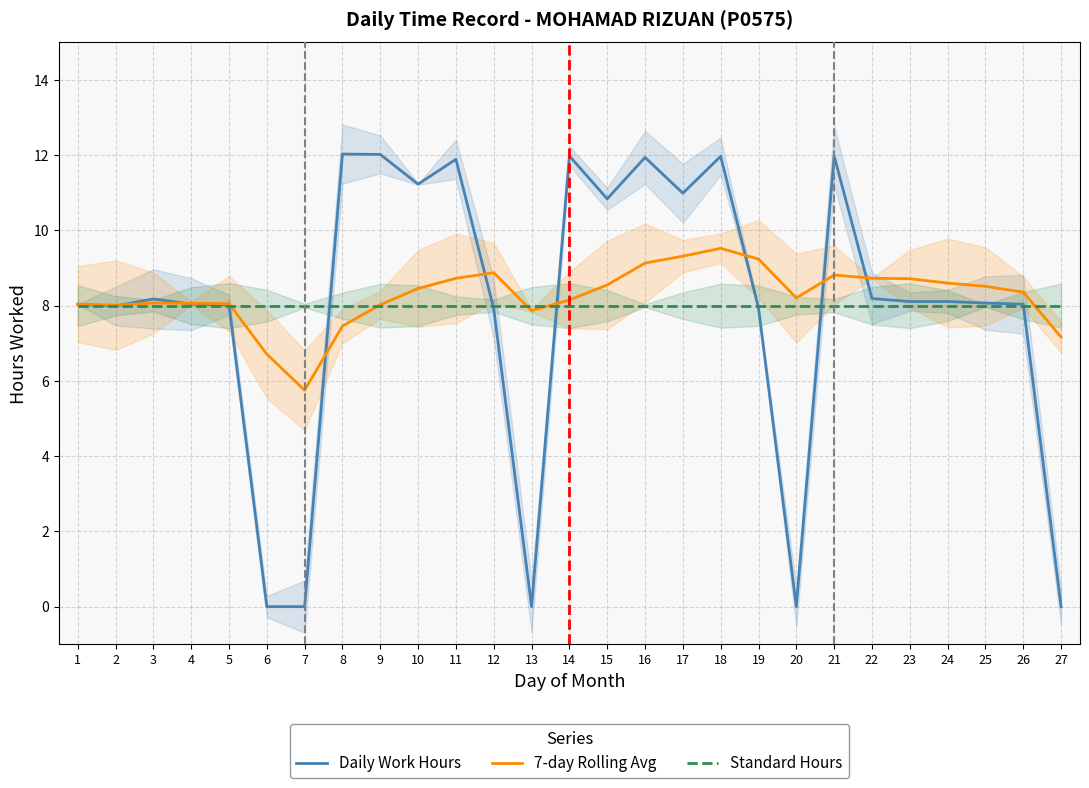

What is the value of the Daily Work Hours point at the 3rd from the left?

8.2